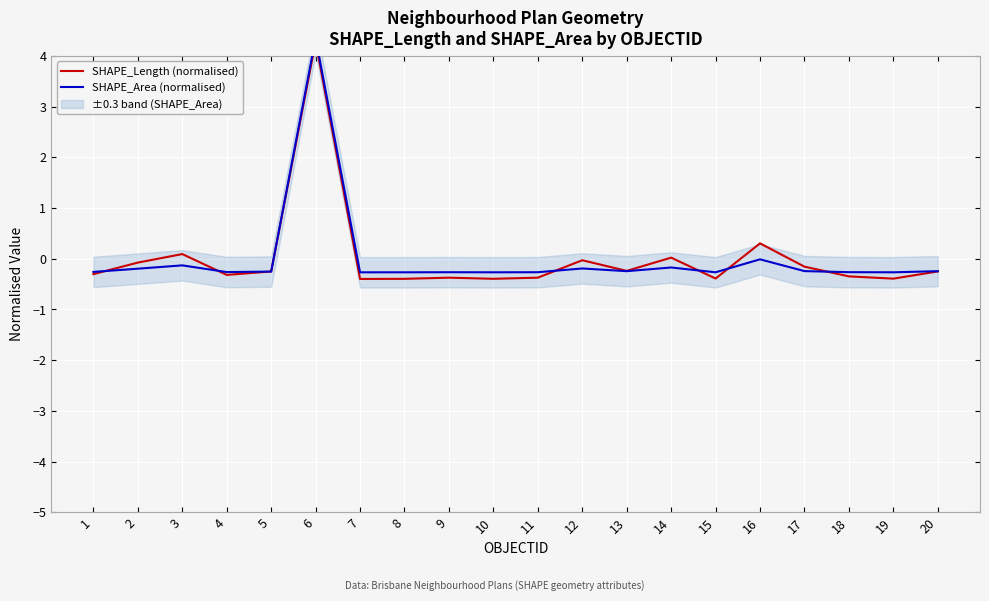

Is this an area chart (filled region under the line)?

No